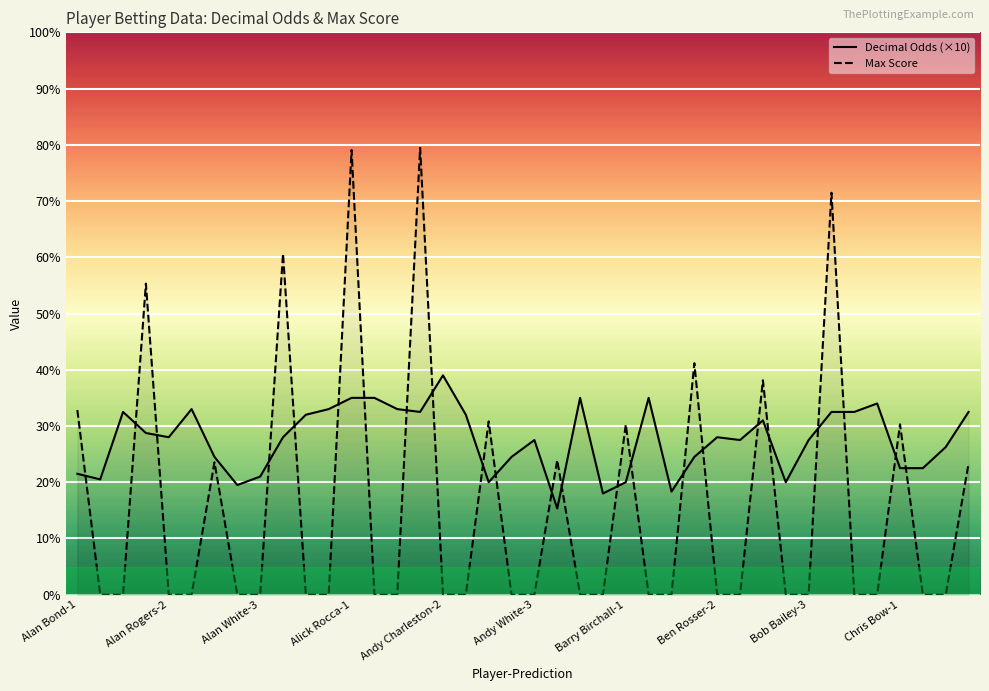

Which series changed the most between Alan Bond-3 and Bob Bailey-3?

Decimal